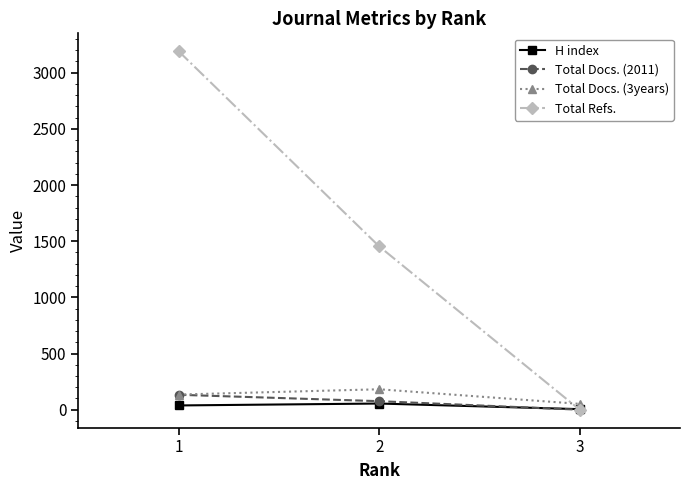

Read the H index value at 1, to the nearest 5.

40